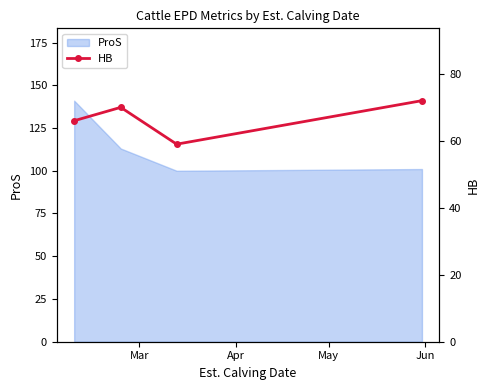

What is the ratio of the value at Apr to the value at May?

1.2